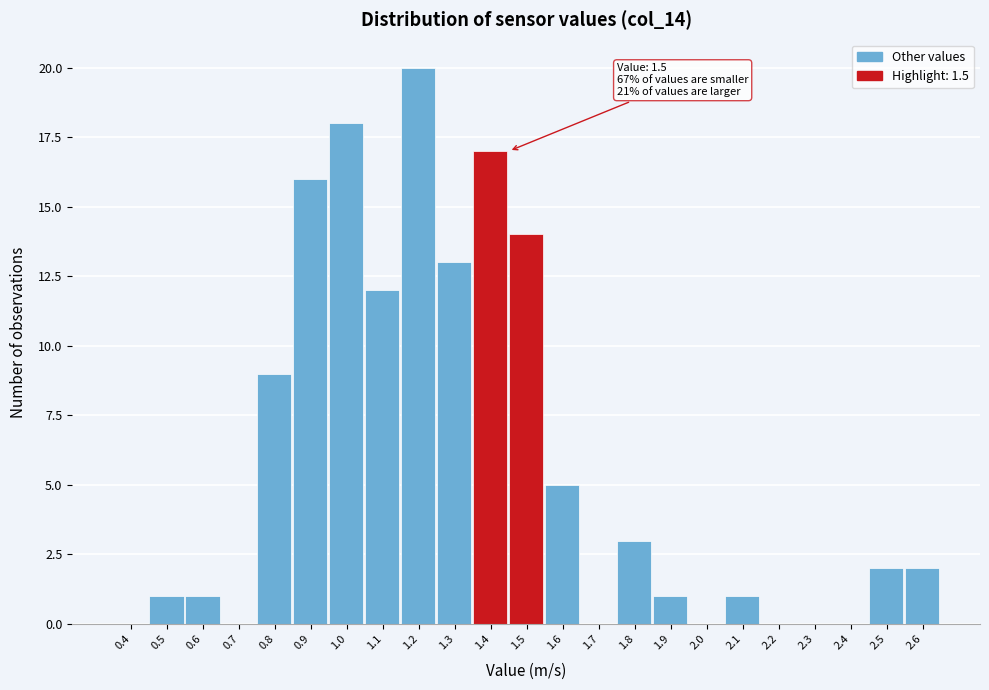

Reading left to right, list all the values displayed in this chart.

0.4=0	0.5=1	0.6=1	0.7=0	0.8=9	0.9=16	1.0=18	1.1=12	1.2=20	1.3=13	1.4=17	1.5=14	1.6=5	1.7=0	1.8=3	1.9=1	2.0=0	2.1=1	2.2=0	2.3=0	2.4=0	2.5=2	2.6=2